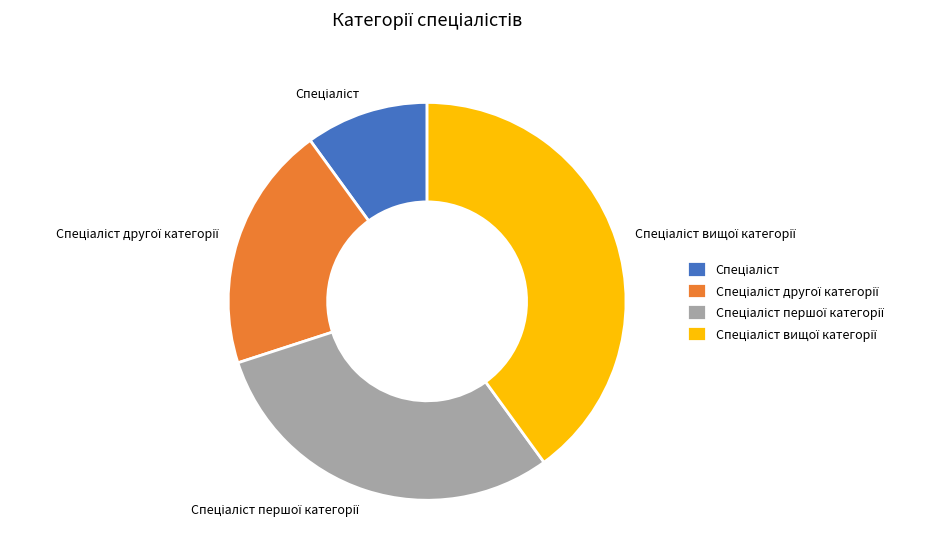

Is there any slice that represents more than half of the pie?

No